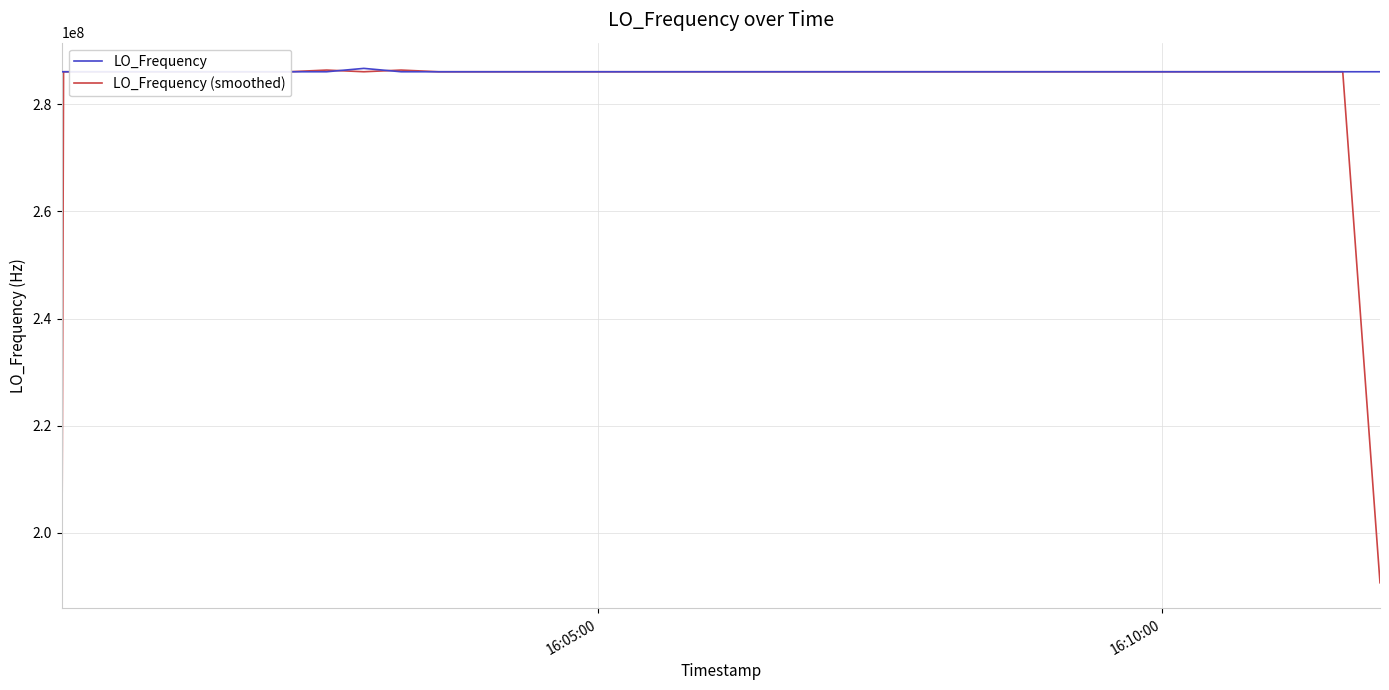

Which series has the widest spread of values?

LO_Frequency (smoothed)